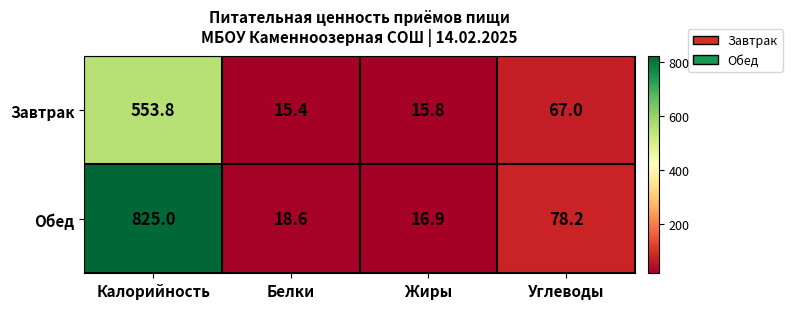

The Обед series shows 29.9 at Жиры. True or false?

False